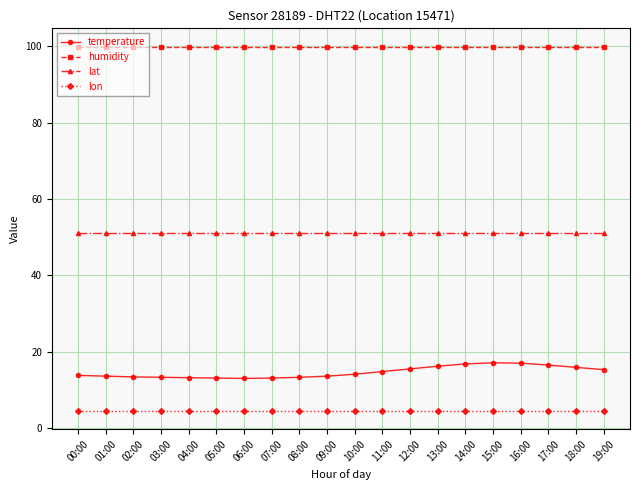

Between 03:00 and 12:00, which series saw the biggest shift?

temperature